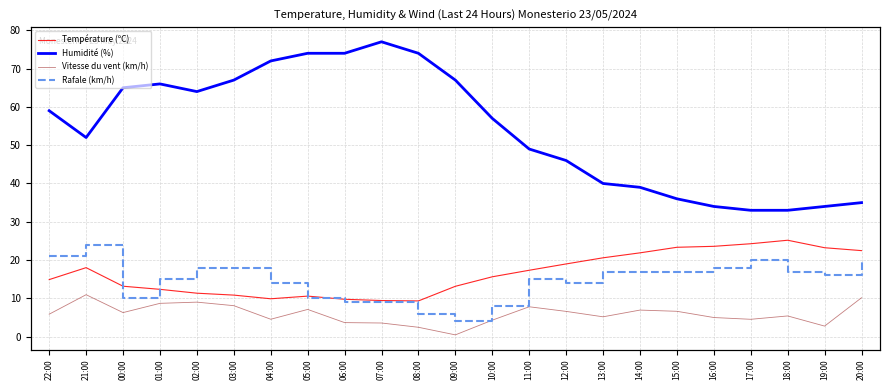

What is the difference between the Vitesse du vent (km/h) values at 06:00 and 16:00?

1.3